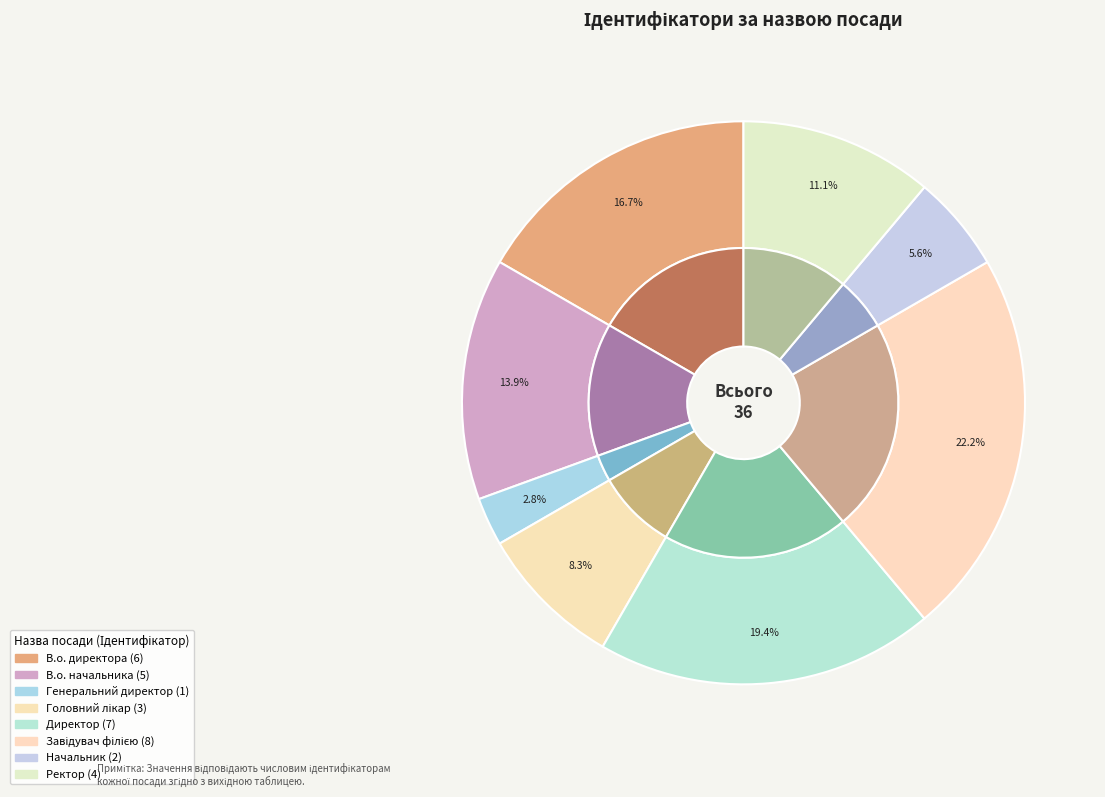

The Директор slice represents 19% of the pie. True or false?

True